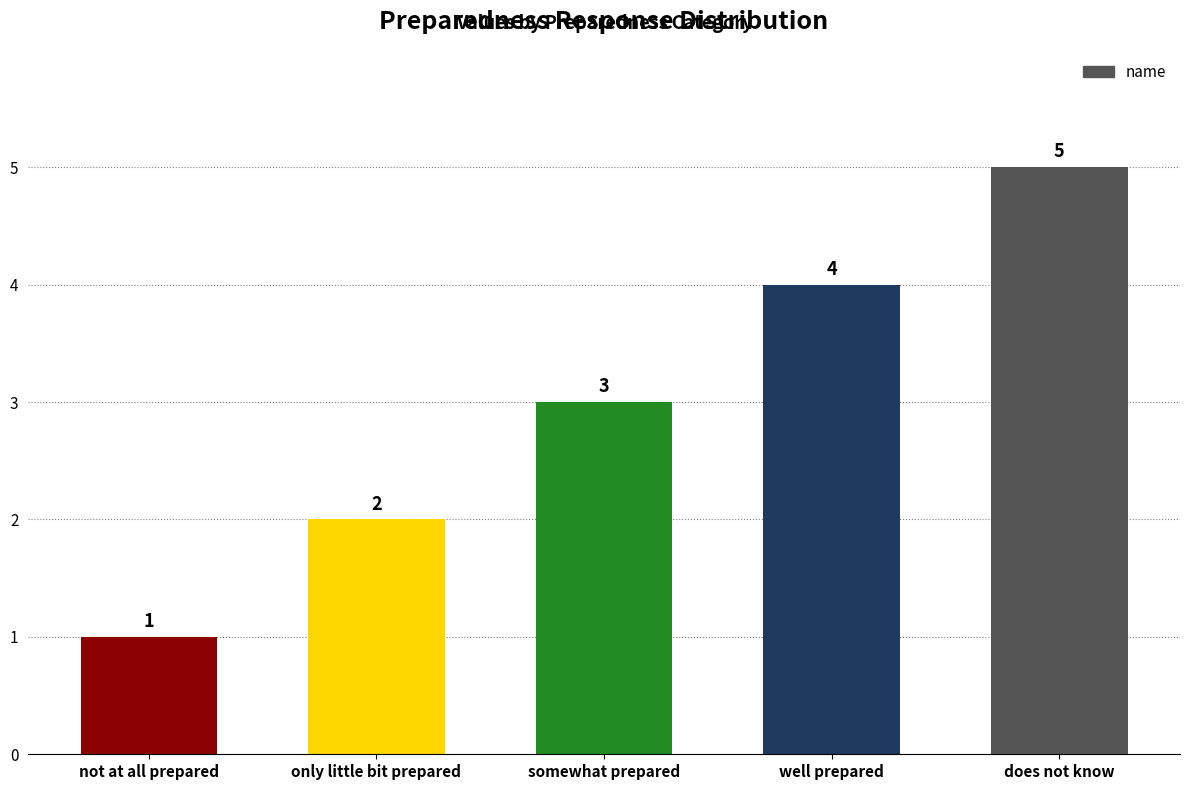

How many bars are there in total?

5